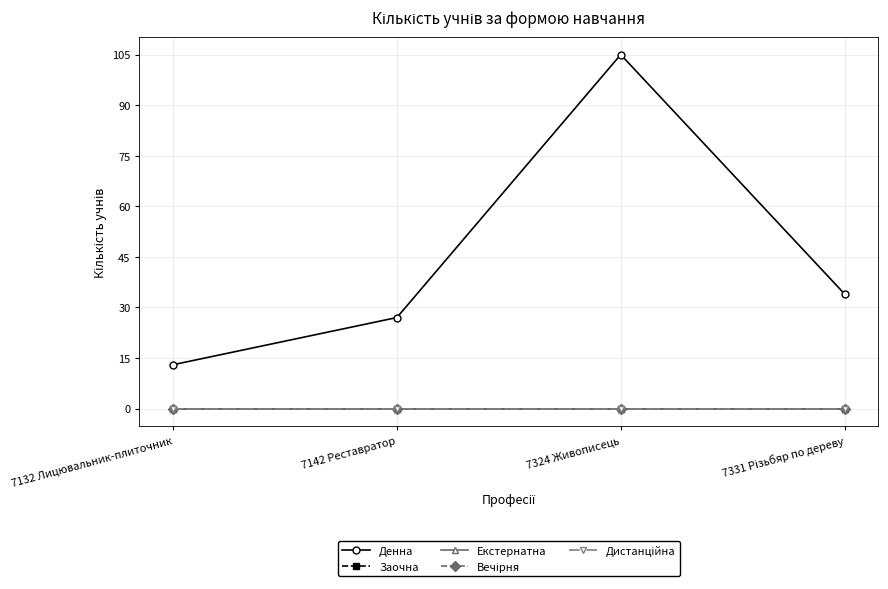

List the series in order of their peak value, highest first.

Денна, Заочна, Екстернатна, Вечірня, Дистанційна